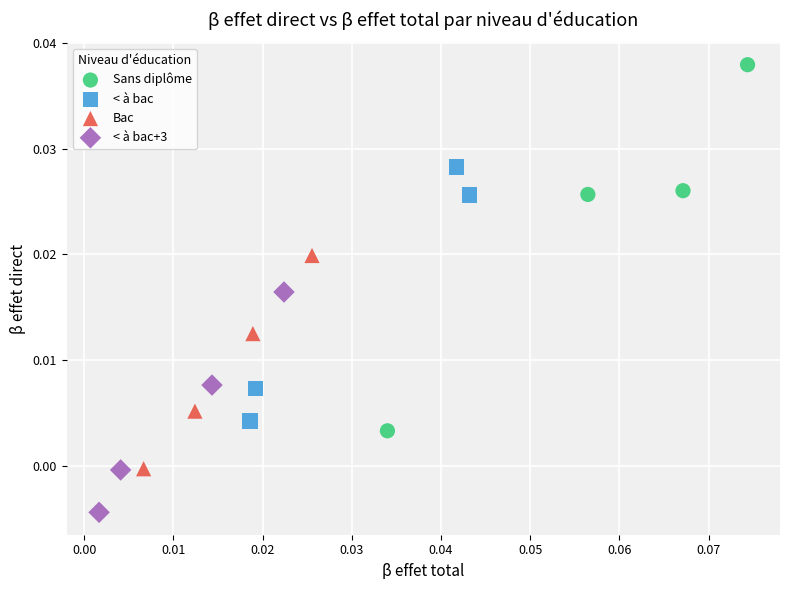

Which series reaches the minimum Y coordinate?

< à bac+3